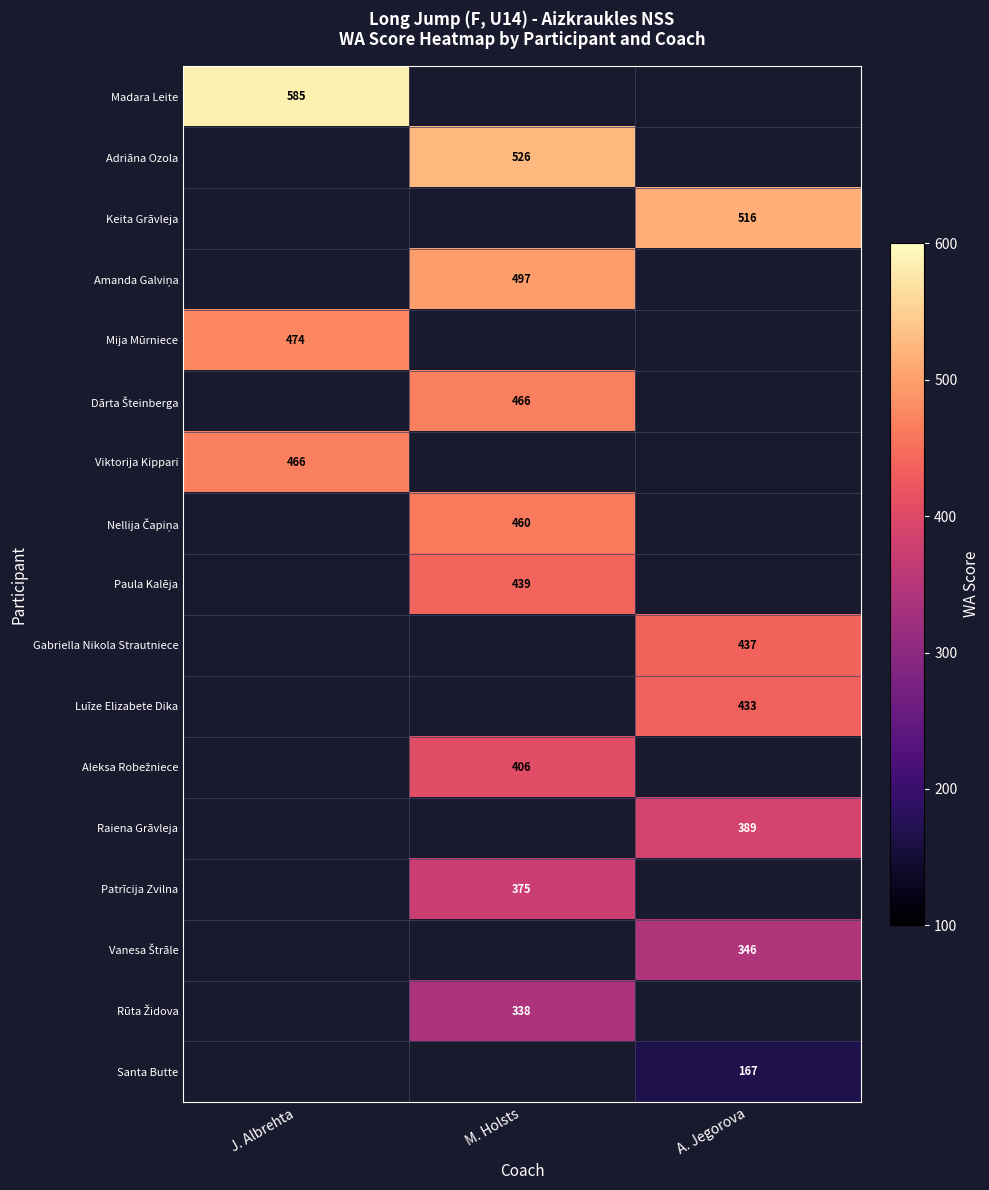

Is it true that Madara Leite equals 585 at J. Albrehta?

True